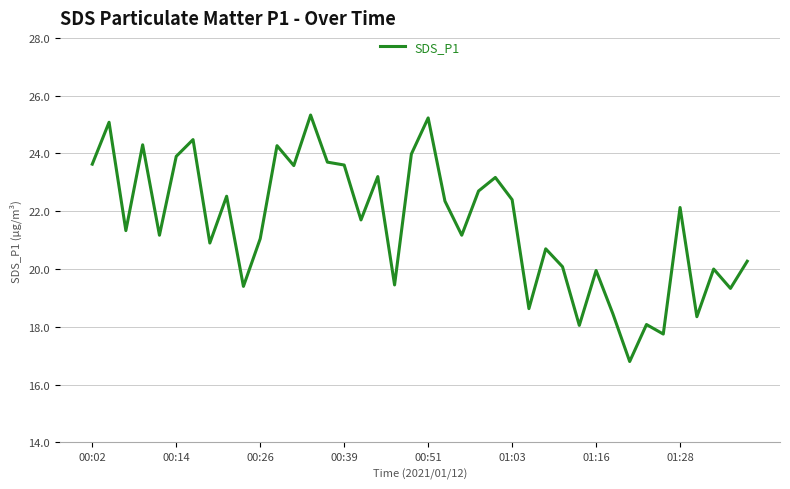

What is the minimum value shown in the chart?

16.8